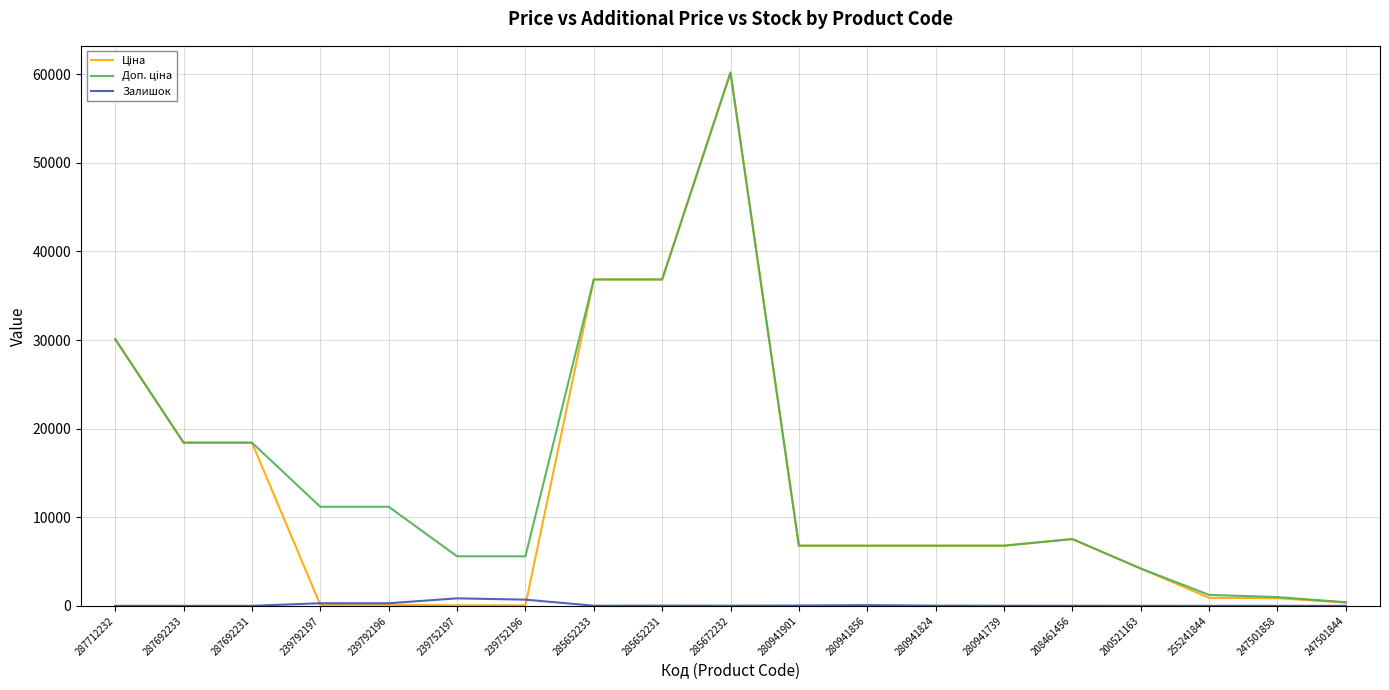

Which label corresponds to the largest value in the chart?

285672232